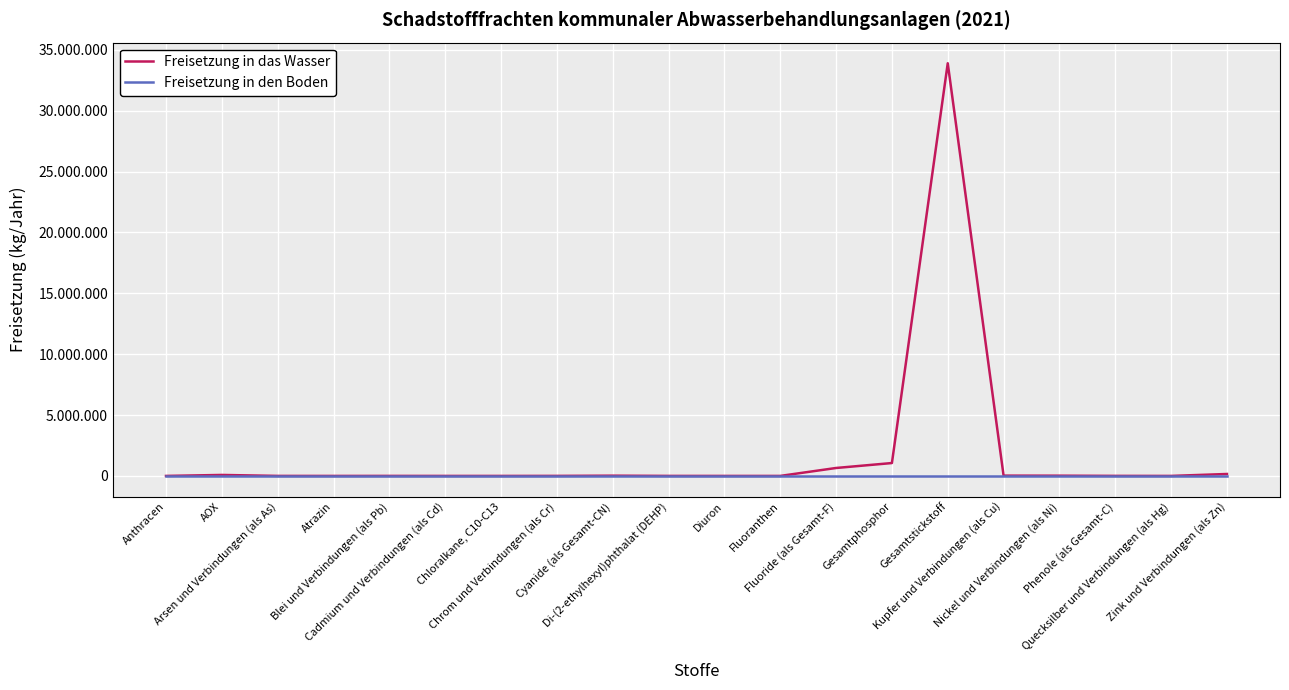

Does the chart have visible grid lines?

Yes